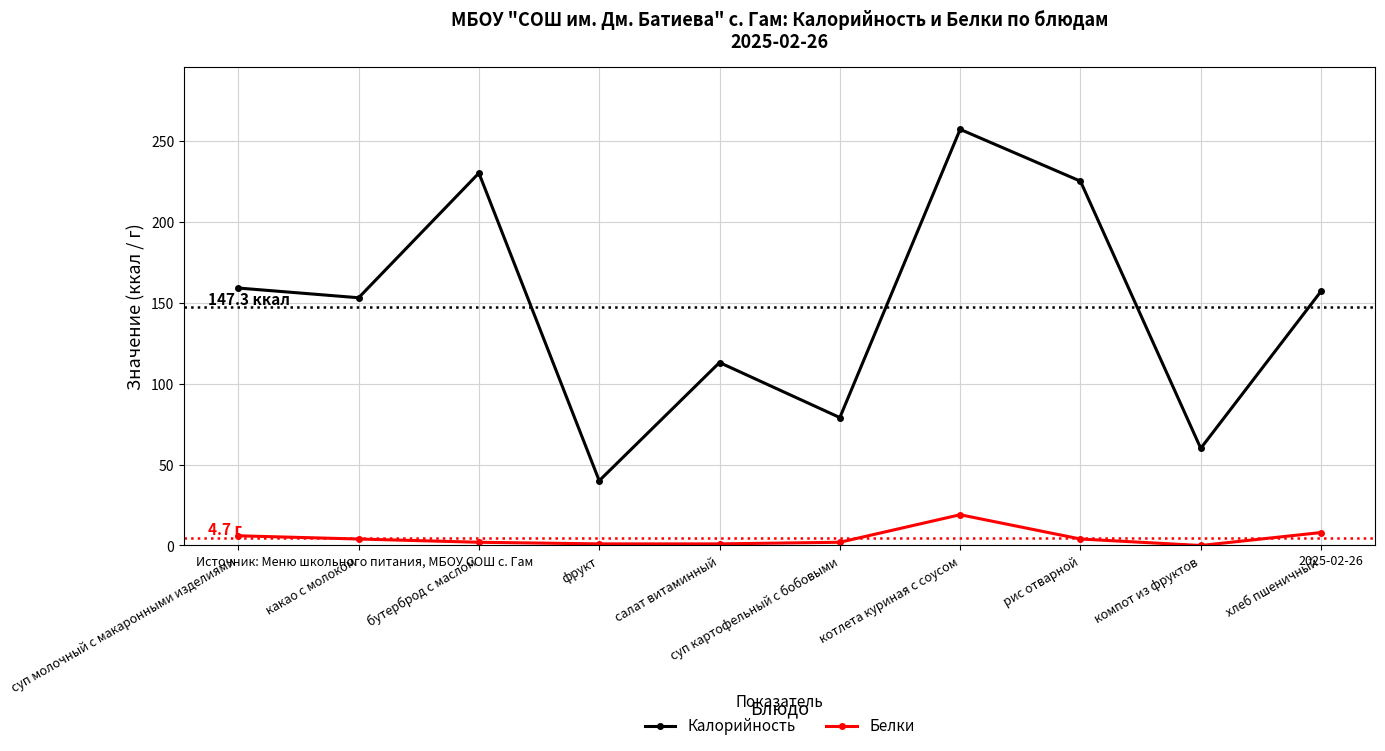

True or false: Калорийность and Белки cross at least once.

False